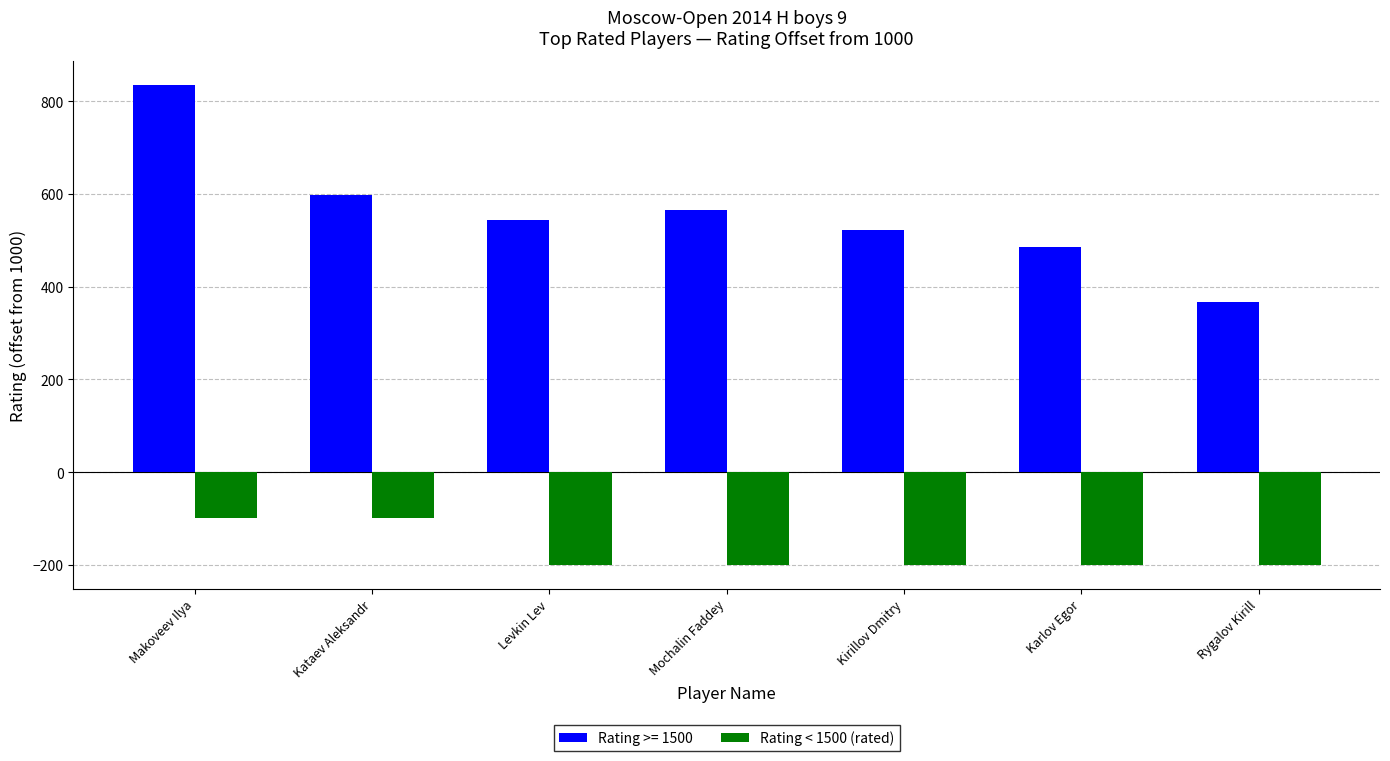

What is the minimum value shown in the chart?

-200